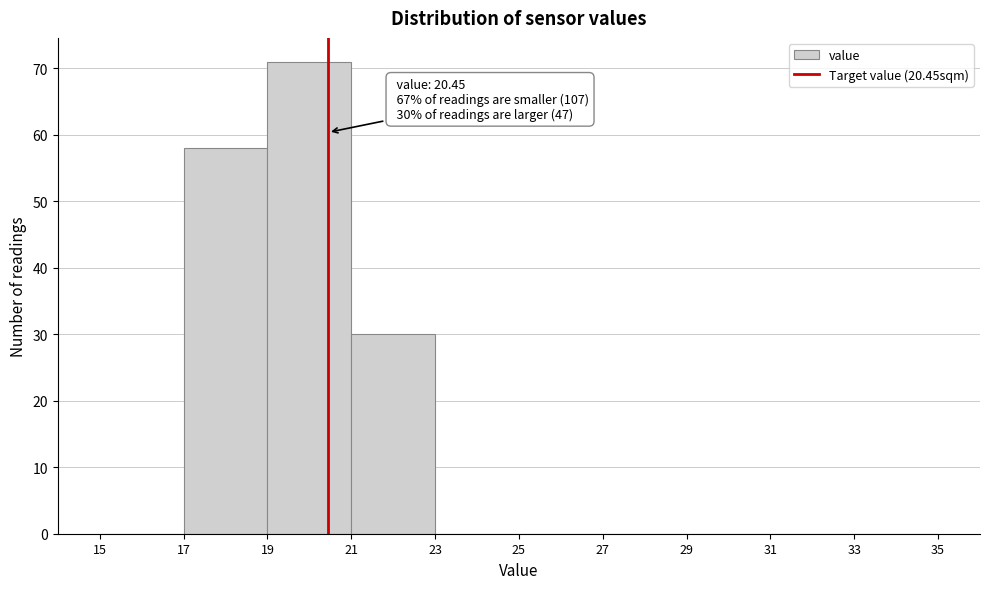

Over which range of the x-axis is the bar tallest?

19 to 21